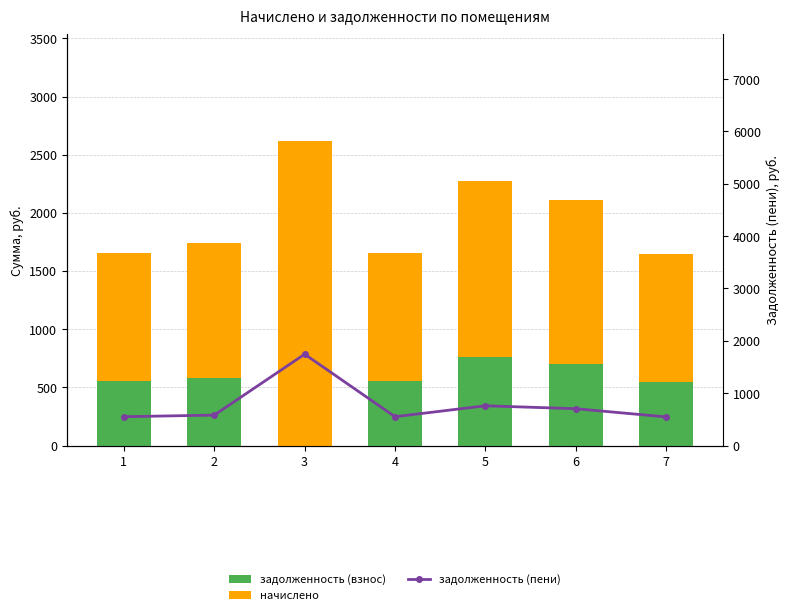

At how many categories does at least one series exceed 2105?

1